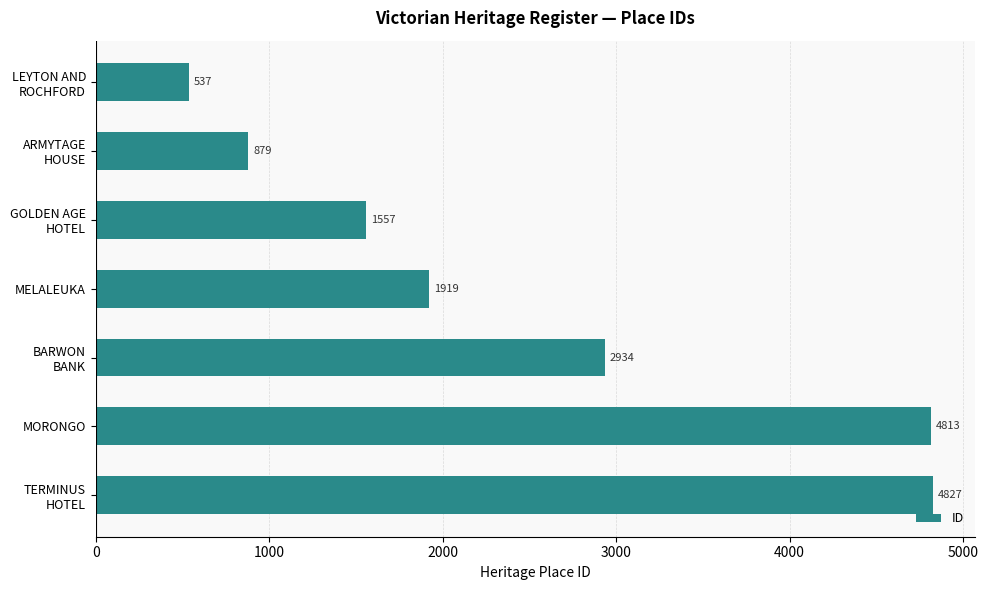

What is the value of the 5th bar from the top?

2934